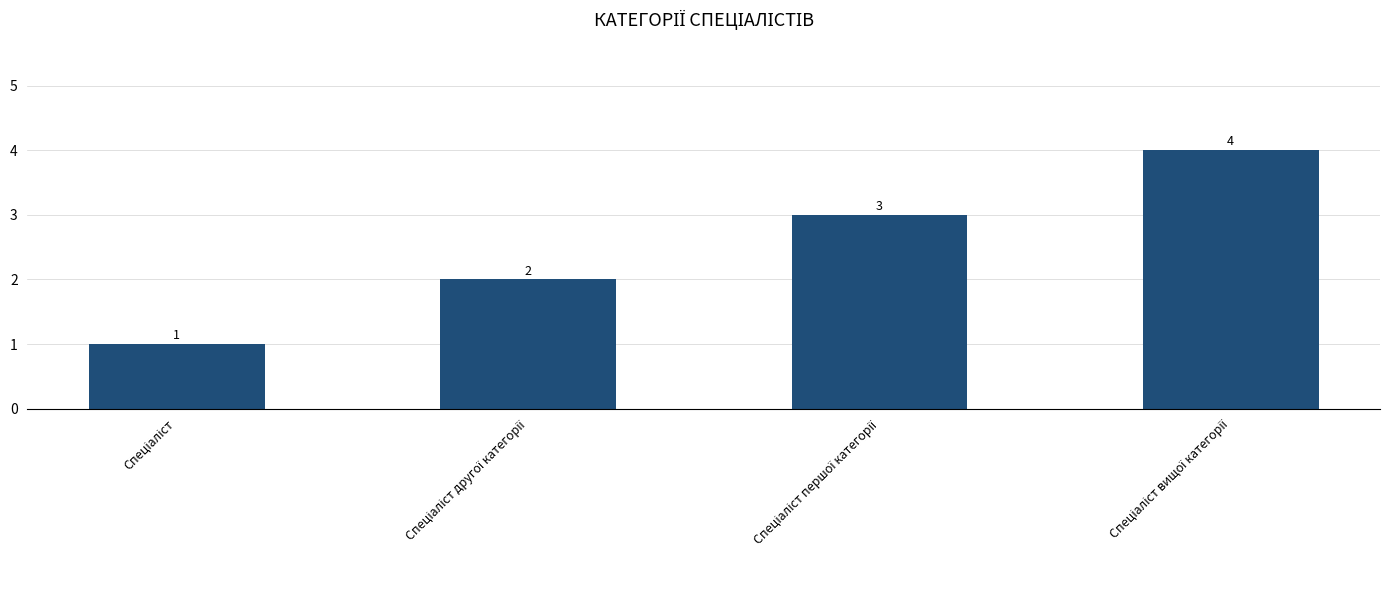

What is the sum of all values?

10